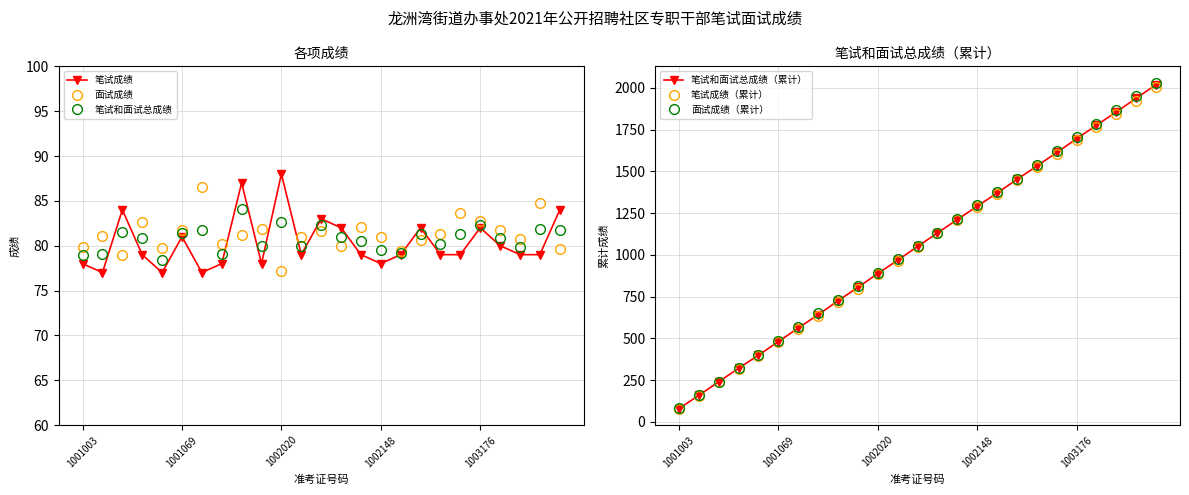

Which series has the largest total across all categories?

面试成绩（累计）